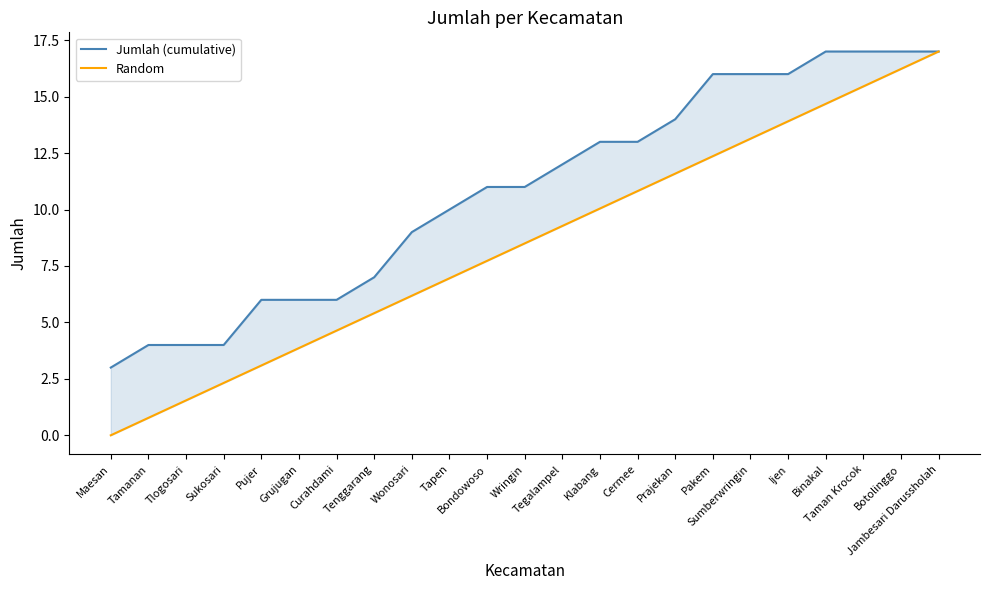

The Jumlah (cumulative) series shows 17.0 at Botolinggo. True or false?

True